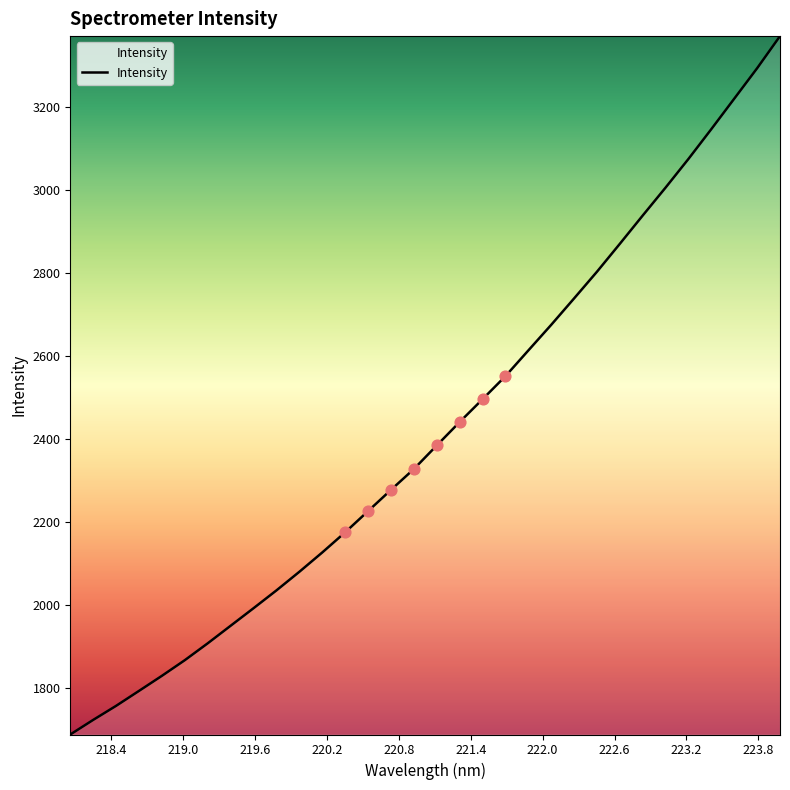

What is the difference between the maximum and minimum values?

1682.6